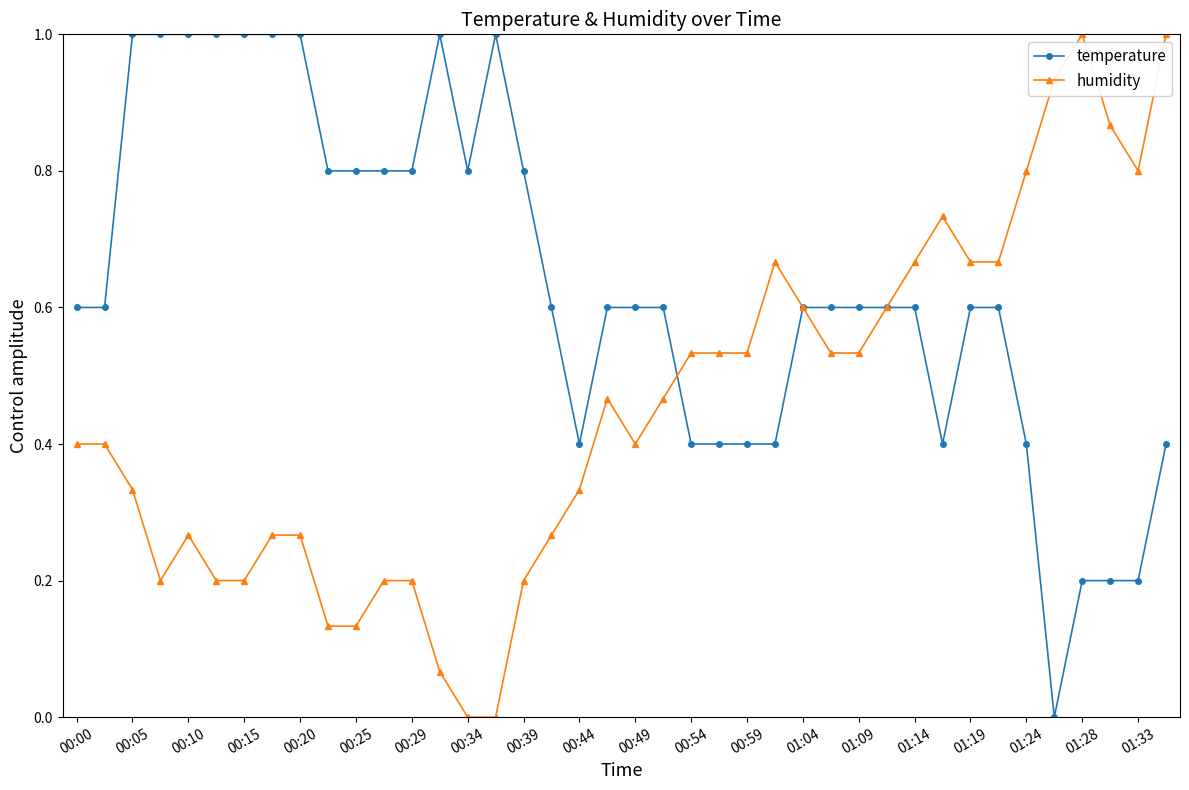

What is the maximum value shown in the chart?

1.0